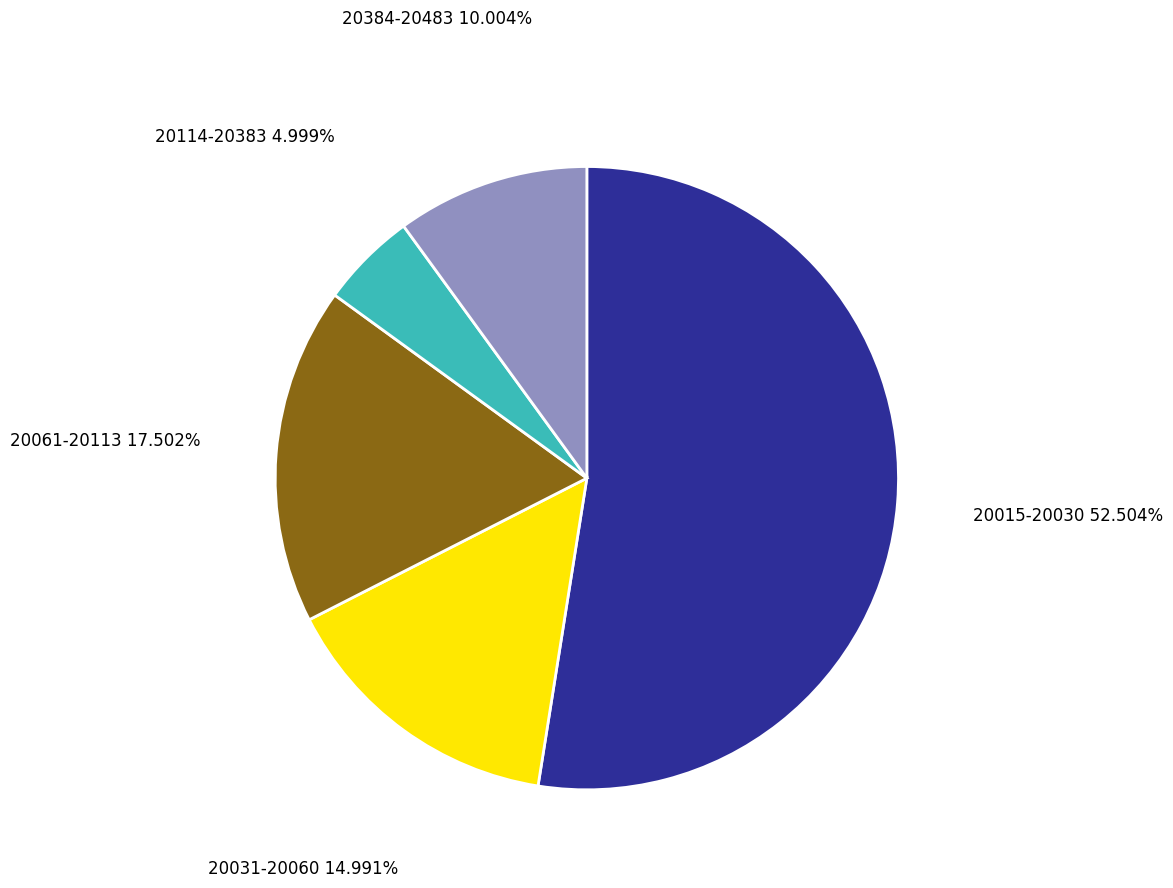

Which category has the biggest portion of the pie?

20015-20030